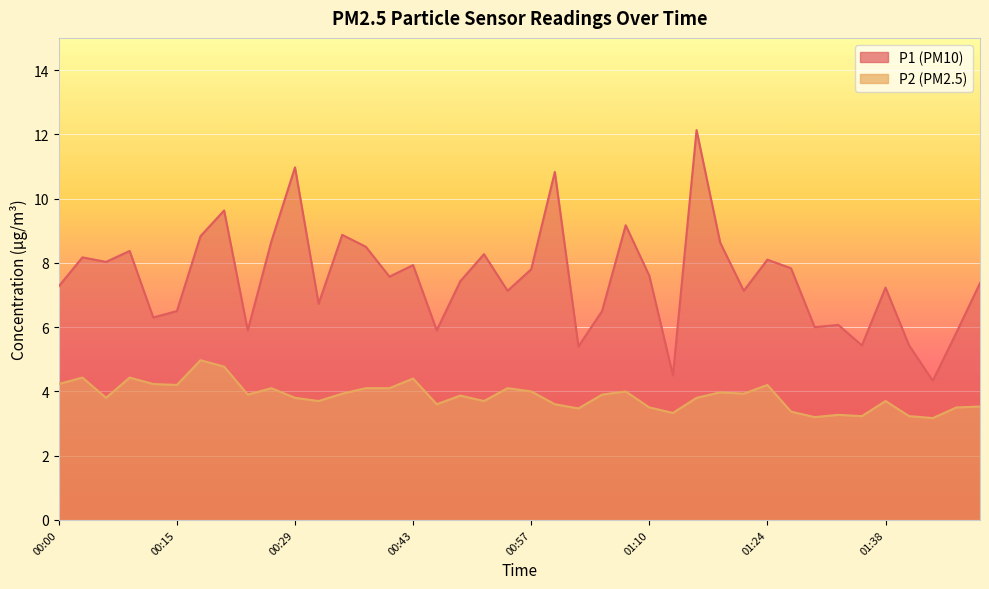

What is the difference between the second highest and second lowest values in the P1 series?

6.5